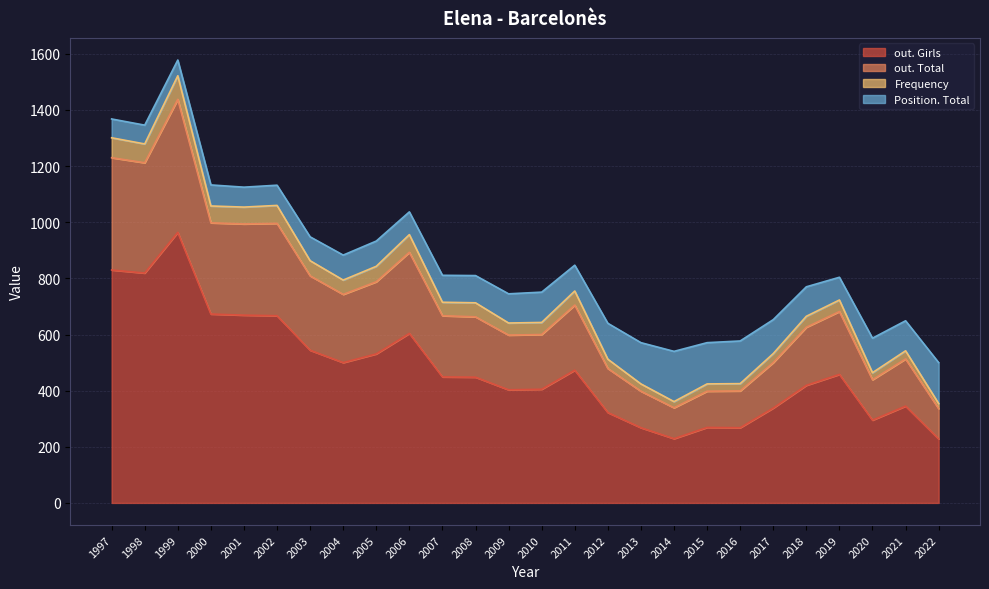

What is the minimum value for out. Girls?

228